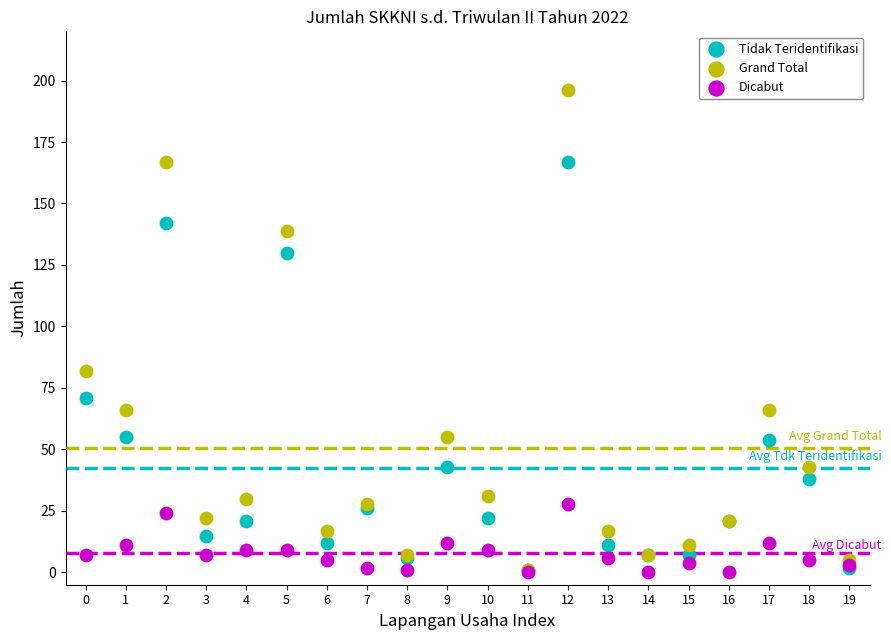

In the Grand Total series, what Y value is closest to 98?

82